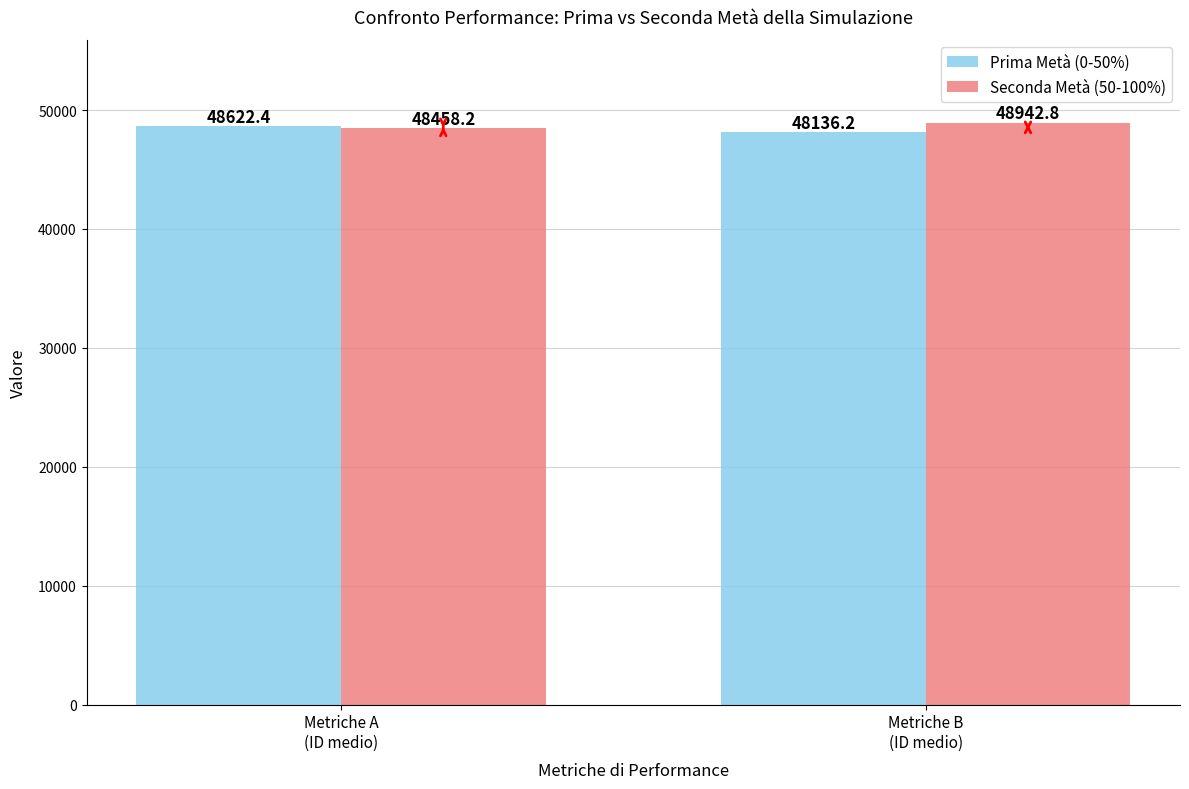

How many bars are there in each group?

2